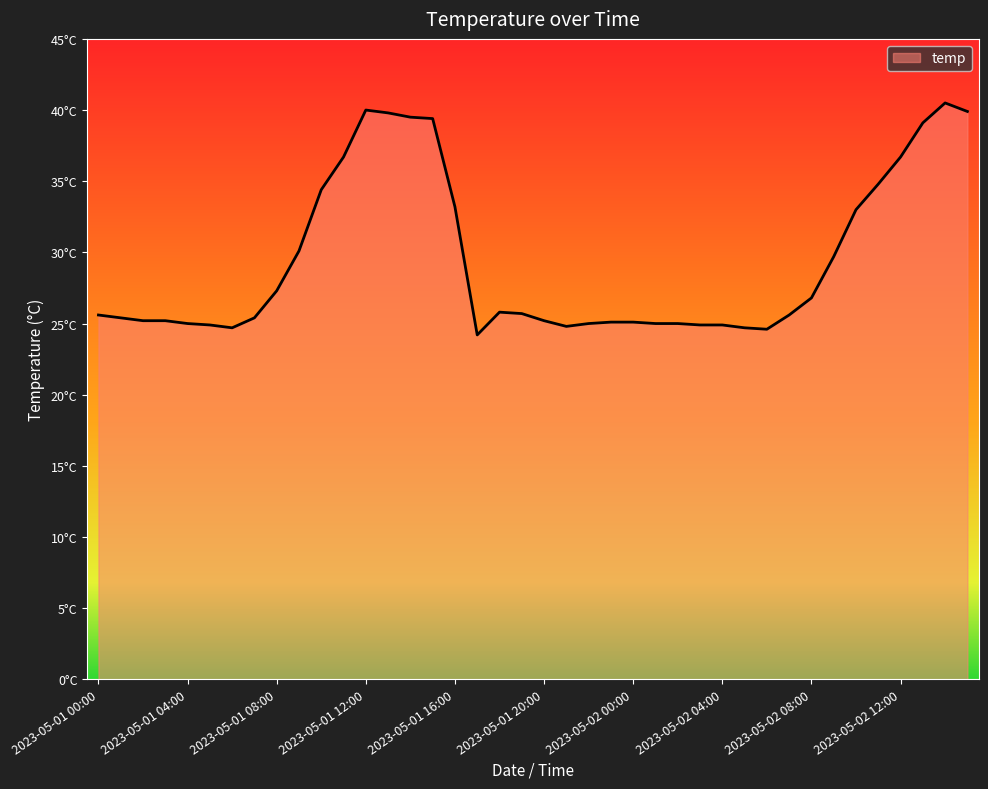

Is this an area chart (filled region under the line)?

Yes